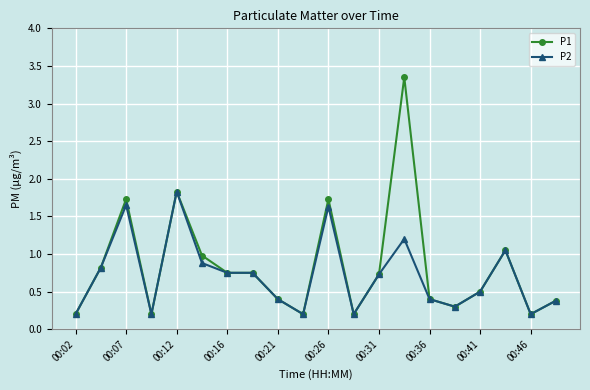

What is the value of the P1 point at the 12th from the left?

0.2